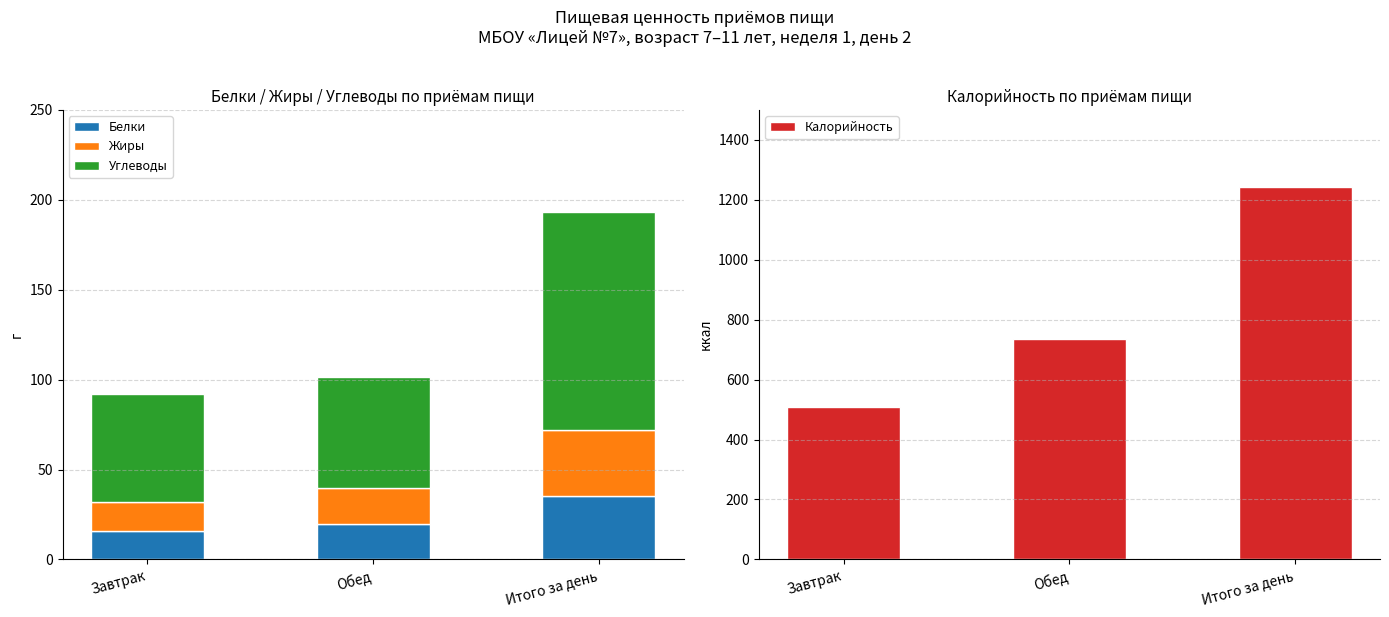

True or false: Белки has a value of 27.8 at Завтрак.

False